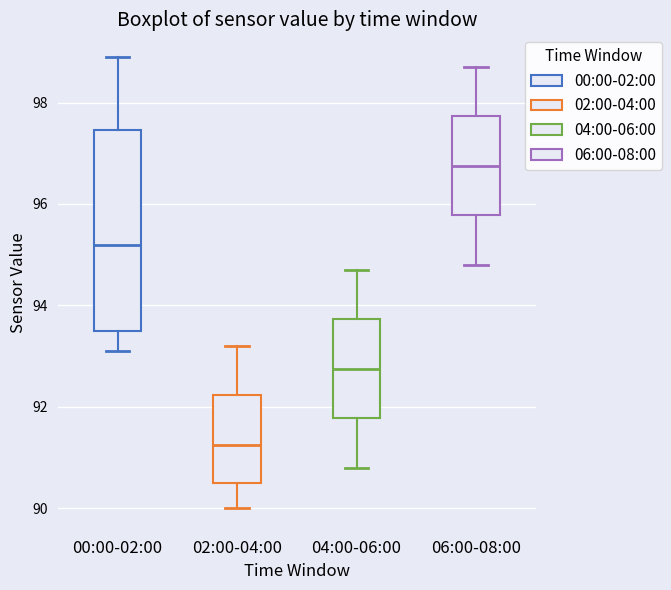

Where is the lower edge of the box for 02:00-04:00 on the y-axis? The values are not printed on the chart, so give them approximately, as read against the axis.

90.6